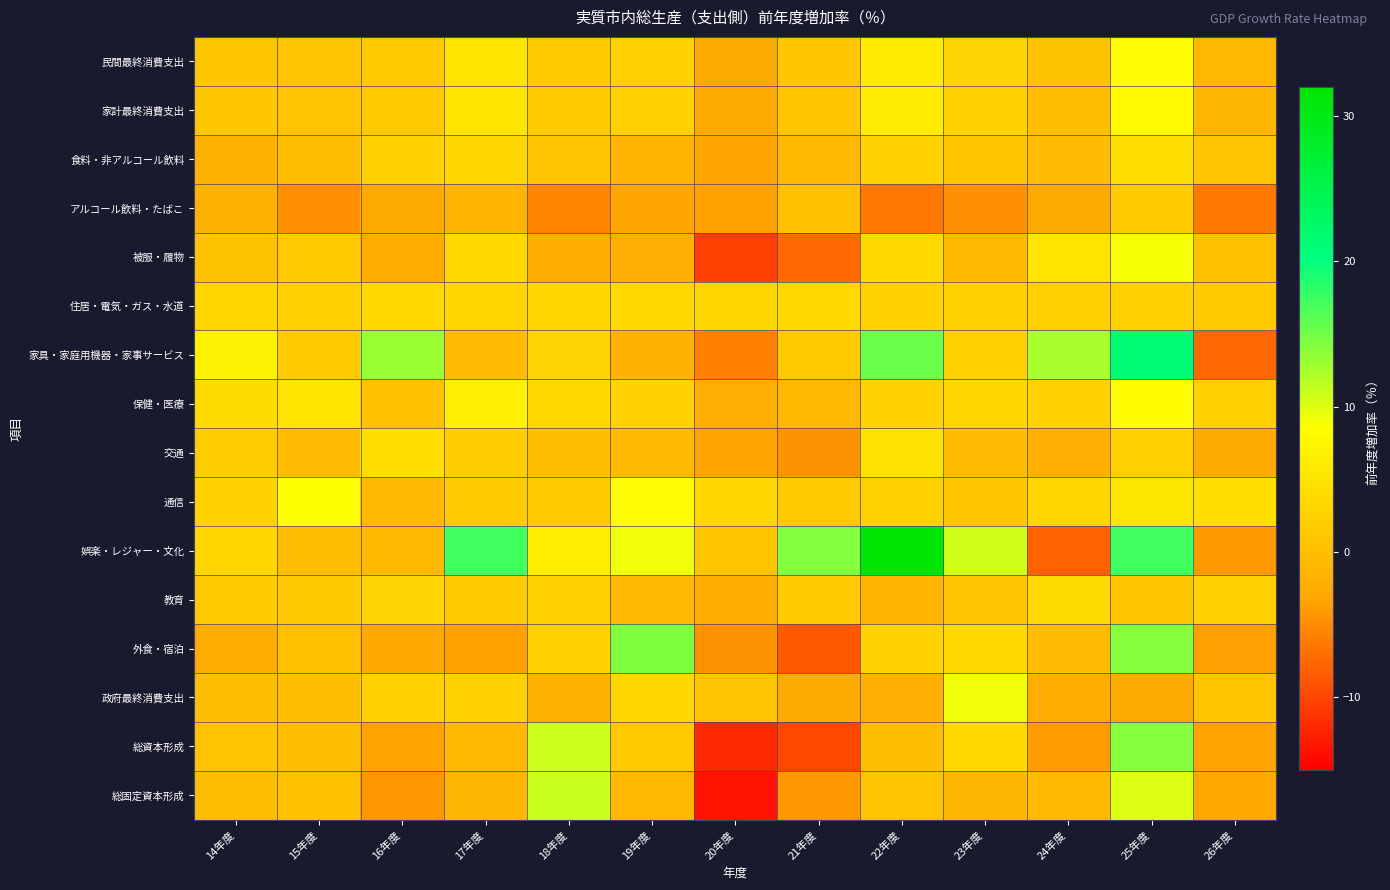

Reading right to left, what are all the values shown in this chart?

民間最終消費支出: 26年度=-0.9	25年度=8.0	24年度=0.5	23年度=2.8	22年度=6.0	21年度=1.2	20年度=-2.6	19年度=2.5	18年度=1.7	17年度=4.9	16年度=1.5	15年度=0.9	14年度=1.1
家計最終消費支出: 26年度=-1.0	25年度=7.7	24年度=0.0	23年度=2.7	22年度=6.0	21年度=1.0	20年度=-2.6	19年度=2.6	18年度=1.7	17年度=5.0	16年度=1.5	15年度=0.7	14年度=1.2
食料・非アルコール飲料: 26年度=0.9	25年度=4.3	24年度=-0.2	23年度=1.1	22年度=2.7	21年度=-0.7	20年度=-3.1	19年度=-1.1	18年度=0.8	17年度=3.3	16年度=2.6	15年度=-0.1	14年度=-1.4
アルコール飲料・たばこ: 26年度=-6.4	25年度=1.6	24年度=-2.6	23年度=-4.8	22年度=-6.5	21年度=0.5	20年度=-3.5	19年度=-3.1	18年度=-5.6	17年度=-1.1	16年度=-2.6	15年度=-4.9	14年度=-1.4
被服・履物: 26年度=0.3	25年度=8.9	24年度=4.9	23年度=-0.4	22年度=3.6	21年度=-7.5	20年度=-10.4	19年度=-1.8	18年度=-2.3	17年度=3.4	16年度=-2.4	15年度=1.7	14年度=0.5
住居・電気・ガス・水道: 26年度=1.5	25年度=2.4	24年度=2.3	23年度=2.3	22年度=2.7	21年度=3.5	20年度=3.3	19年度=3.4	18年度=3.1	17年度=3.1	16年度=3.5	15年度=2.2	14年度=3.1
家具・家庭用機器・家事サービス: 26年度=-7.6	25年度=21.1	24年度=12.5	23年度=2.5	22年度=15.3	21年度=1.7	20年度=-5.9	19年度=-1.5	18年度=3.0	17年度=-0.2	16年度=13.1	15年度=1.5	14年度=6.9
保健・医療: 26年度=2.5	25年度=8.3	24年度=2.6	23年度=3.2	22年度=2.8	21年度=-0.9	20年度=-1.9	19年度=2.7	18年度=3.5	17年度=6.5	16年度=0.4	15年度=5.0	14年度=3.7
交通: 26年度=-2.5	25年度=2.2	24年度=-2.0	23年度=-0.2	22年度=4.9	21年度=-4.6	20年度=-3.4	19年度=-0.6	18年度=0.1	17年度=2.0	16年度=4.5	15年度=-0.3	14年度=2.0
通信: 26年度=4.3	25年度=5.4	24年度=3.2	23年度=1.2	22年度=2.5	21年度=1.5	20年度=3.2	19年度=8.1	18年度=1.6	17年度=1.6	16年度=-0.4	15年度=8.4	14年度=2.7
娯楽・レジャー・文化: 26年度=-4.1	25年度=17.3	24年度=-8.0	23年度=10.7	22年度=31.5	21年度=14.3	20年度=1.1	19年度=9.2	18年度=6.2	17年度=17.3	16年度=-0.5	15年度=0.2	14年度=3.1
教育: 26年度=2.7	25年度=1.1	24年度=3.7	23年度=0.7	22年度=-1.2	21年度=1.7	20年度=-2.5	19年度=-0.6	18年度=2.4	17年度=1.7	16年度=3.0	15年度=1.4	14年度=1.7
外食・宿泊: 26年度=-3.6	25年度=14.0	24年度=-0.1	23年度=3.5	22年度=2.6	21年度=-8.7	20年度=-4.6	19年度=14.5	18年度=2.6	17年度=-3.5	16年度=-2.9	15年度=0.3	14年度=-2.3
政府最終消費支出: 26年度=1.1	25年度=-2.7	24年度=-2.2	23年度=9.3	22年度=-2.0	21年度=-2.6	20年度=0.7	19年度=3.3	18年度=-1.7	17年度=2.5	16年度=2.3	15年度=0.0	14年度=0.2
総資本形成: 26年度=-3.4	25年度=13.9	24年度=-3.9	23年度=3.4	22年度=-0.1	21年度=-9.9	20年度=-12.1	19年度=1.5	18年度=10.9	17年度=-0.6	16年度=-3.3	15年度=-0.1	14年度=0.8
総固定資本形成: 26年度=-2.8	25年度=10.1	24年度=-0.4	23年度=-1.0	22年度=0.8	21年度=-4.3	20年度=-13.7	19年度=-0.9	18年度=11.0	17年度=-1.0	16年度=-4.2	15年度=0.4	14年度=-0.1